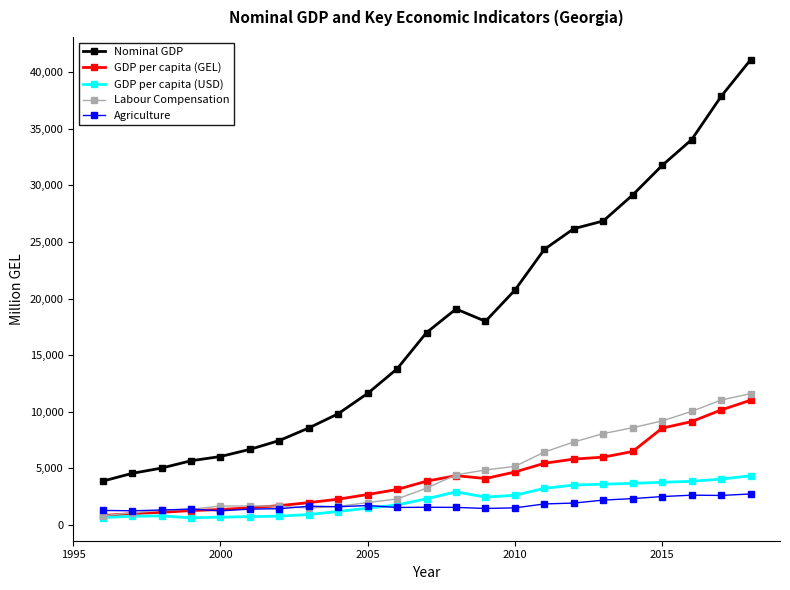

Which series has the largest total across all categories?

Nominal GDP